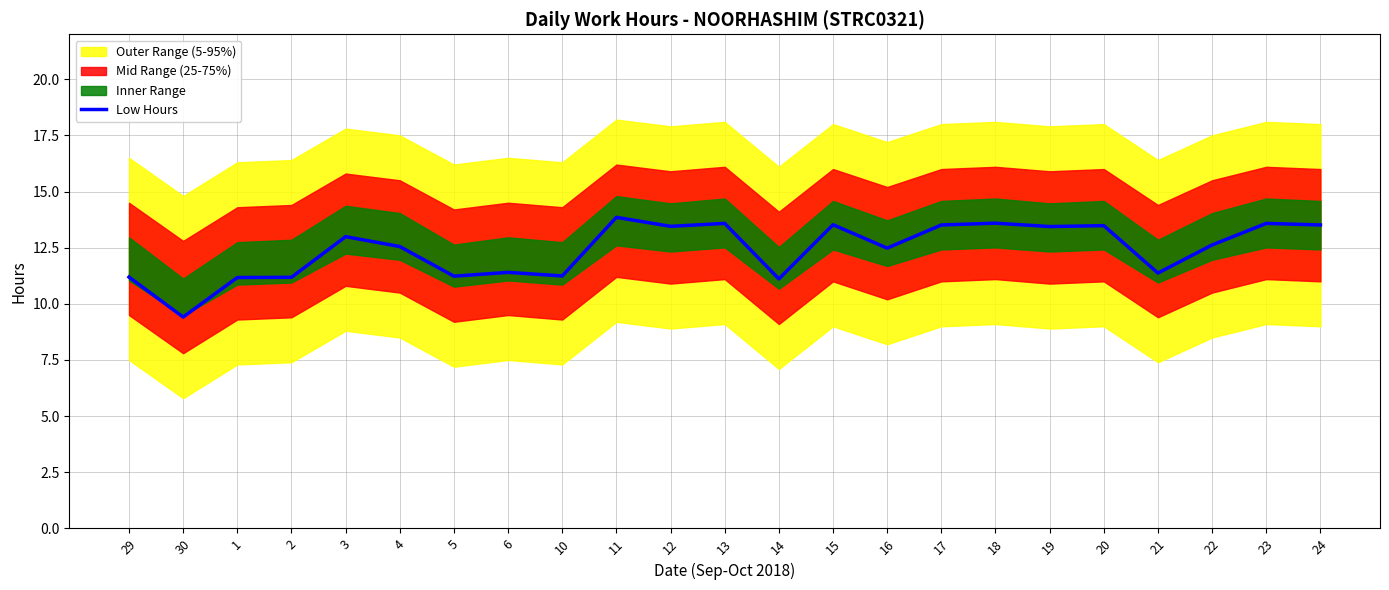

At which category does the data reach its first local peak?

3